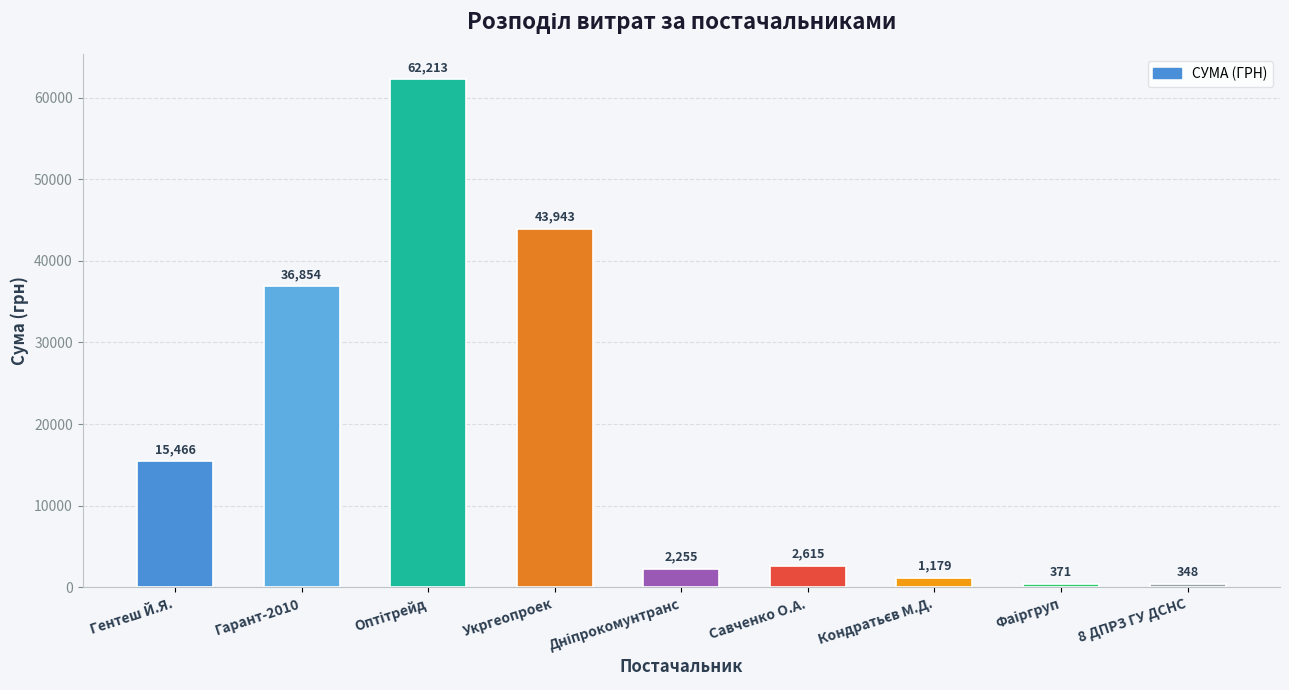

The chart shows a value of 348.2 at 8 ДПРЗ ГУ ДСНС. True or false?

True